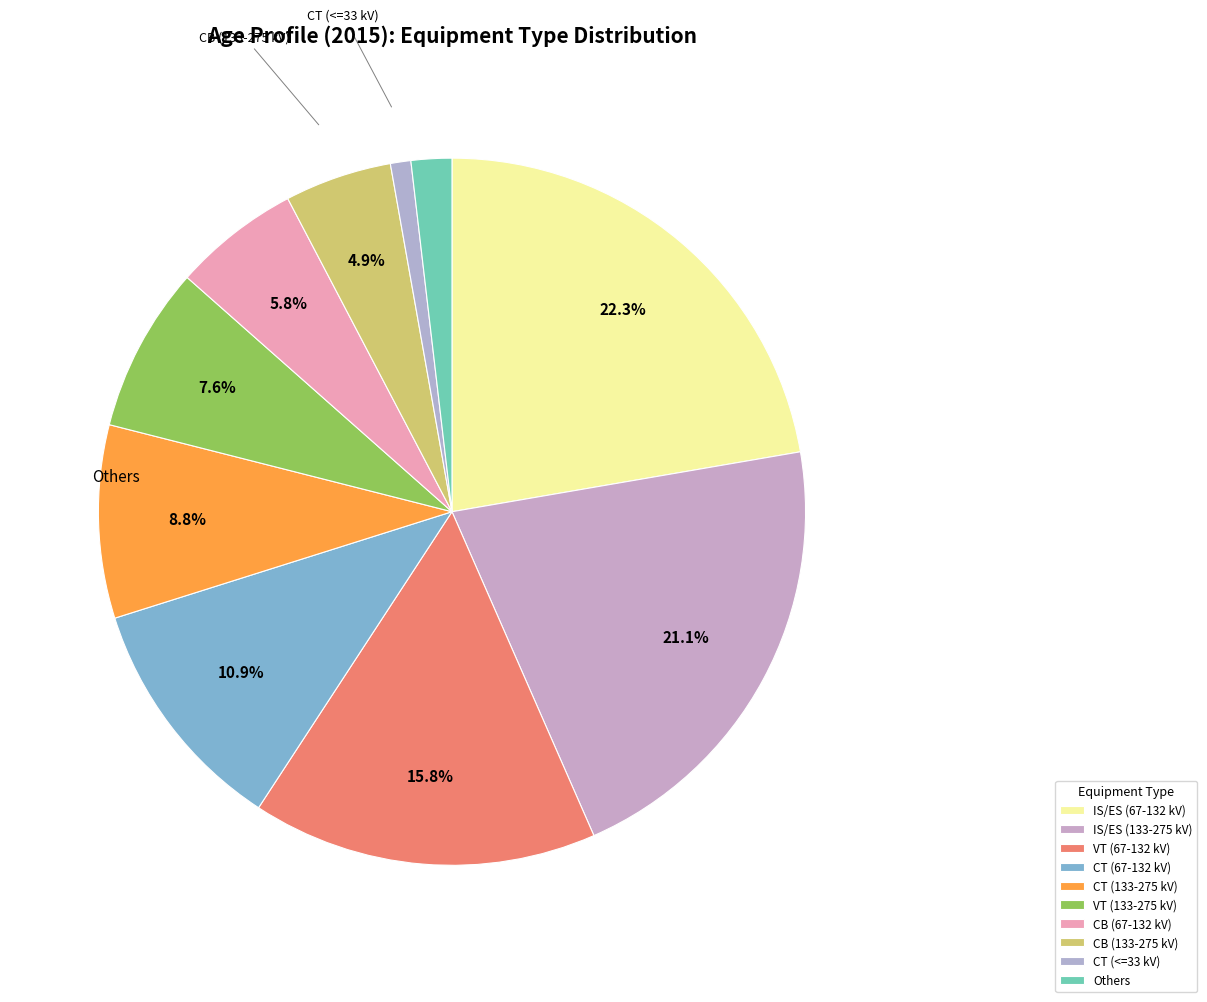

What portion of the pie excludes CB (133-275 kV)?

95.1%